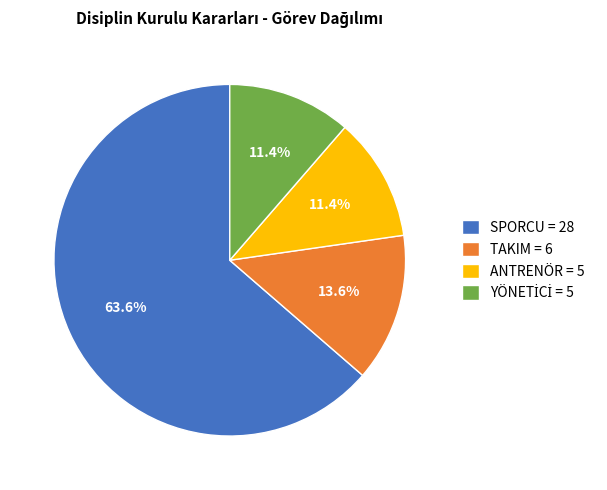

How many segments does this pie chart have?

4